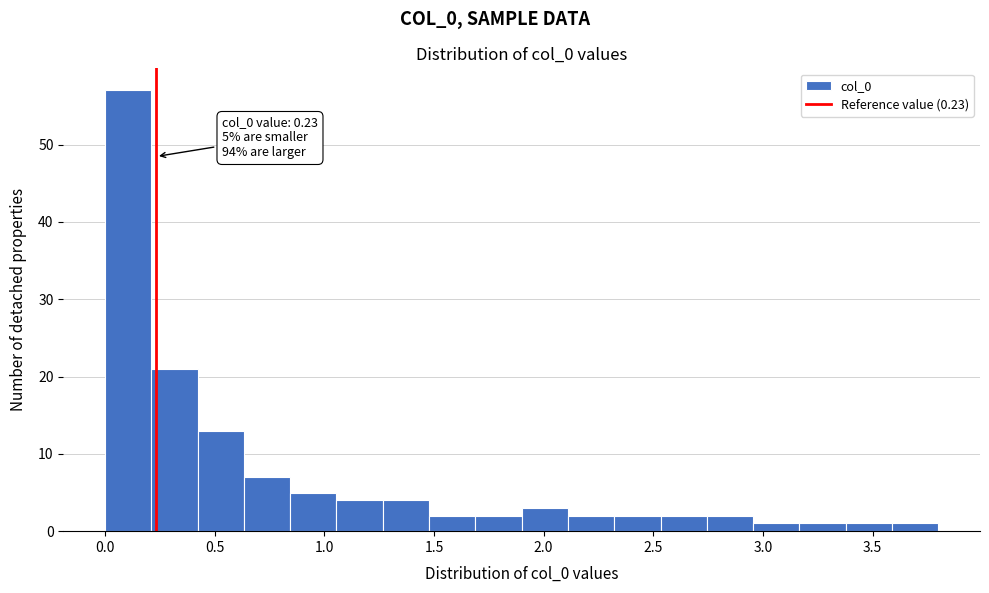

Which range on the x-axis has the tallest bar?

0.00 to 0.20